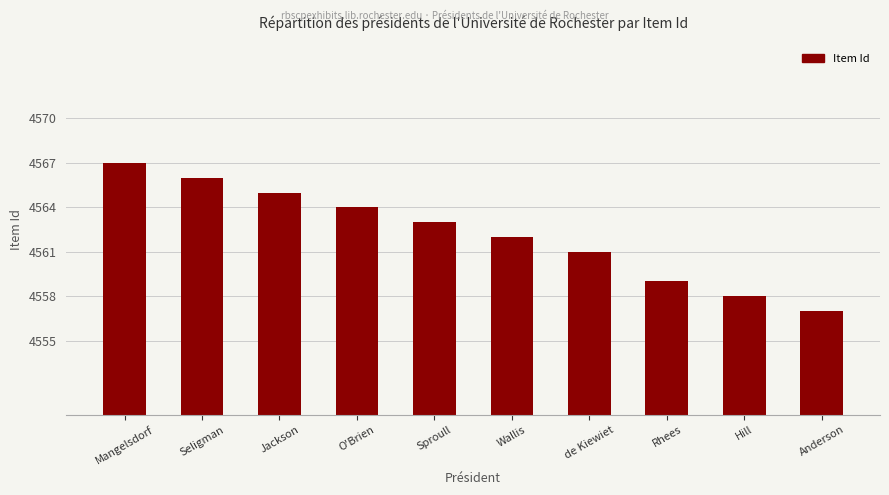

Which category has the highest value across all series?

Mangelsdorf